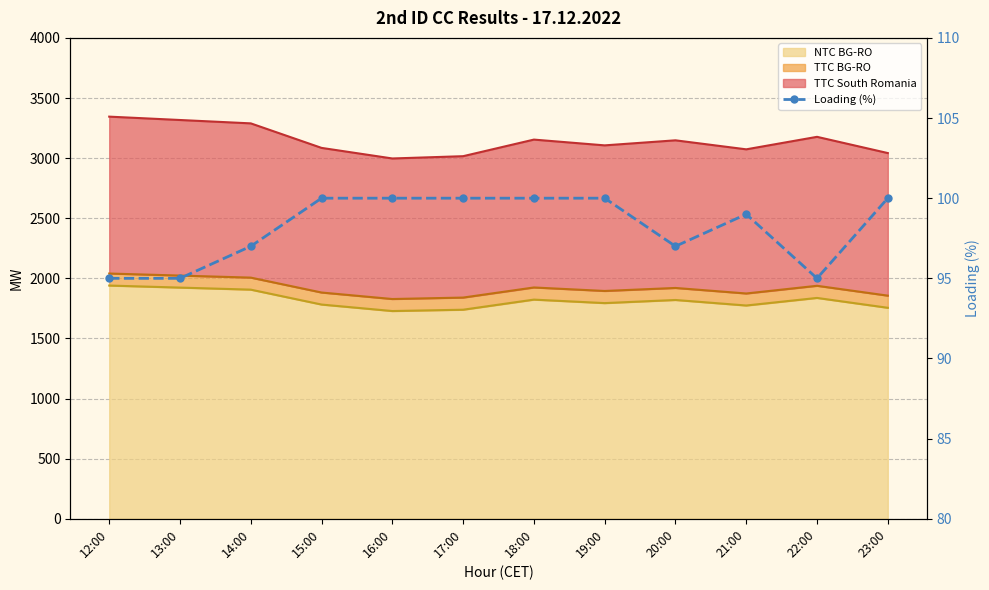

Reading left to right, extract all data points from this chart.

12:00=95	13:00=95	14:00=97	15:00=100	16:00=100	17:00=100	18:00=100	19:00=100	20:00=97	21:00=99	22:00=95	23:00=100